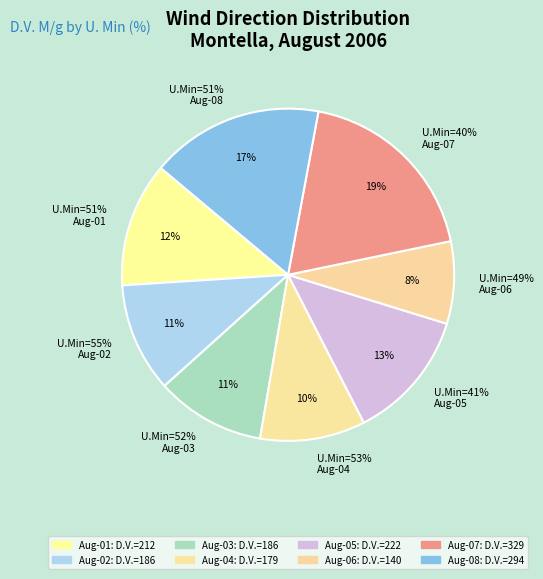

What is the total percentage of 41 and 51?

29.5%